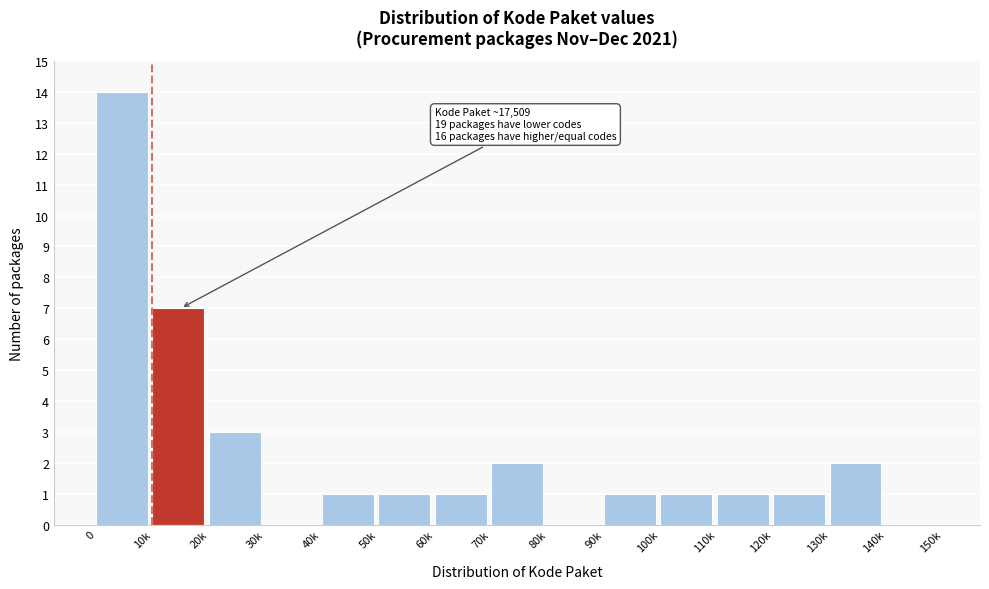

Reading right to left, extract all data points from this chart.

140k=0	130k=2	120k=1	110k=1	100k=1	90k=1	80k=0	70k=2	60k=1	50k=1	40k=1	30k=0	20k=3	10k=7	0=14